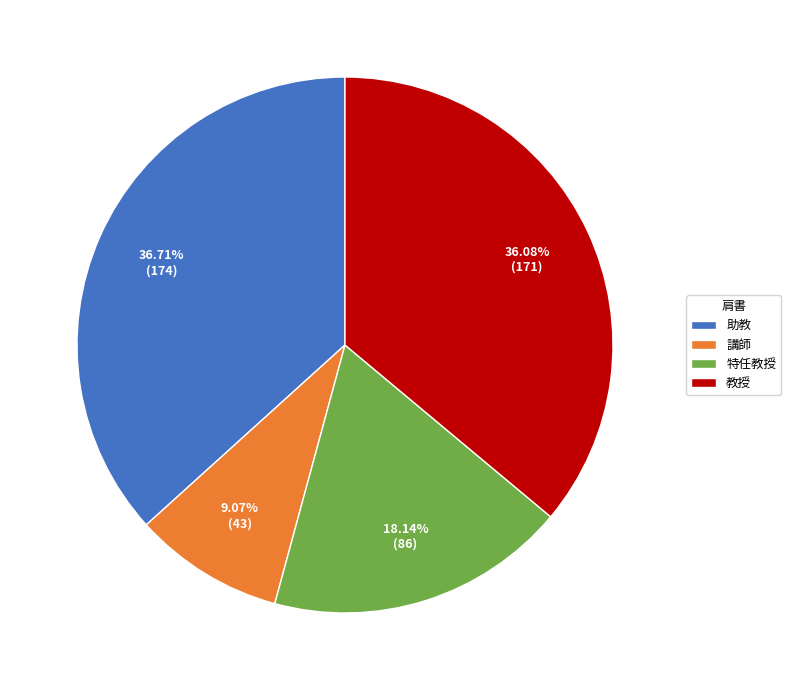

To the nearest percent, what is the difference between the largest and smallest slice percentages?

28%